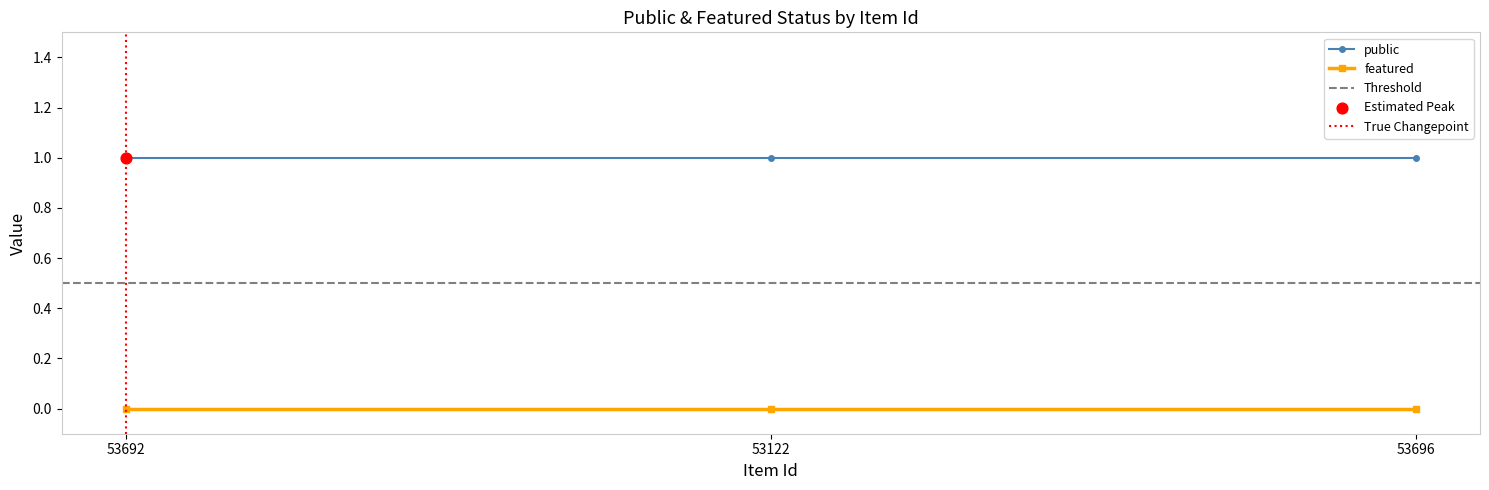

Which series contains the lowest Y value?

featured